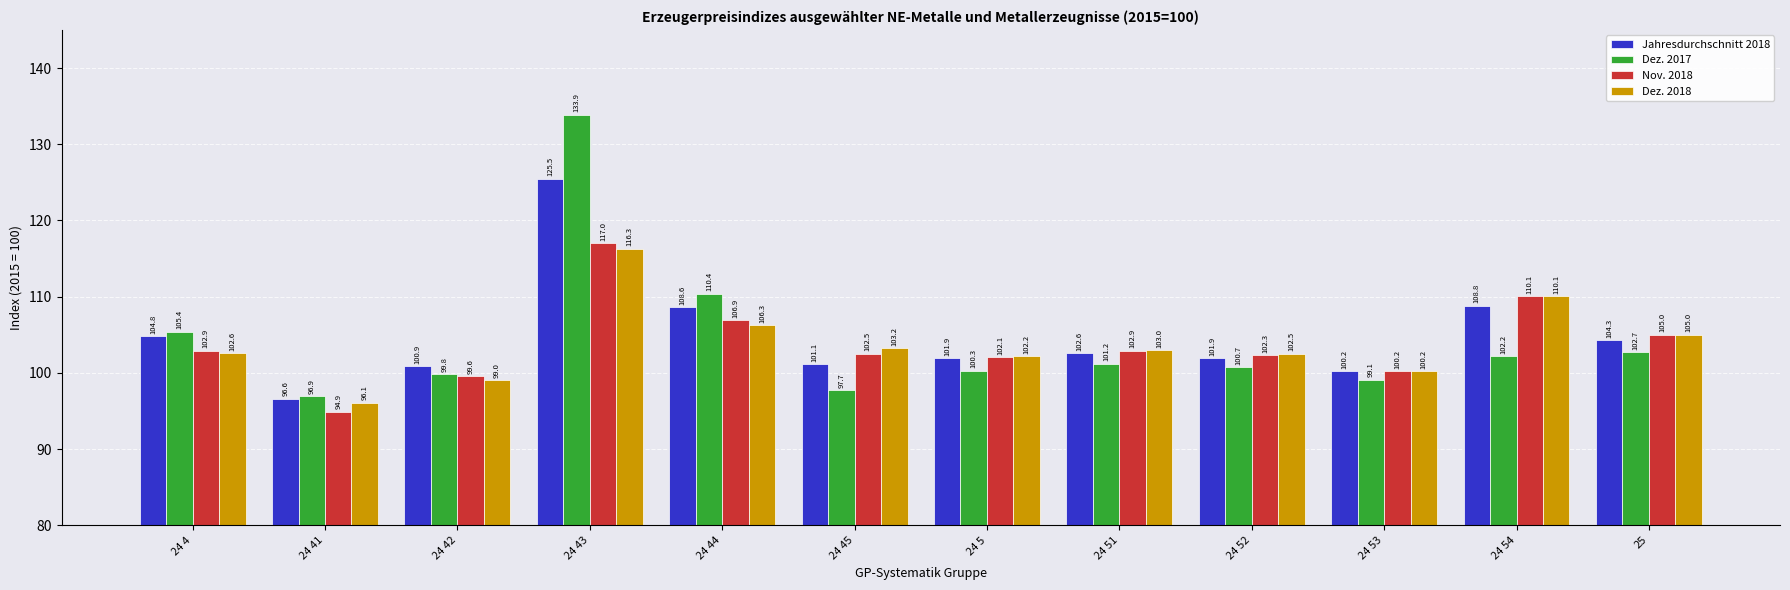

What is the maximum value shown in the chart?

133.9